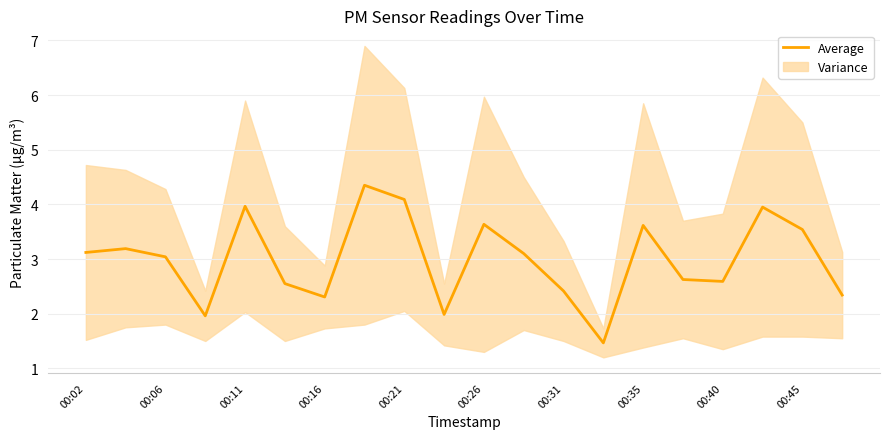

The value of Average at 00:26 is 6.2. True or false?

False